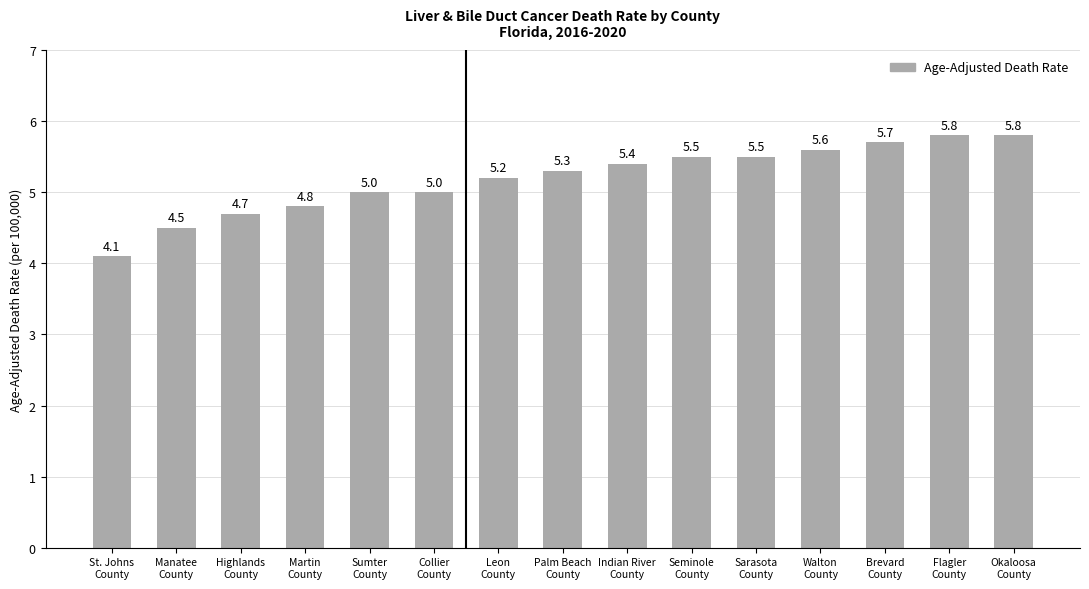

What is the difference between the maximum and second lowest values?

1.3